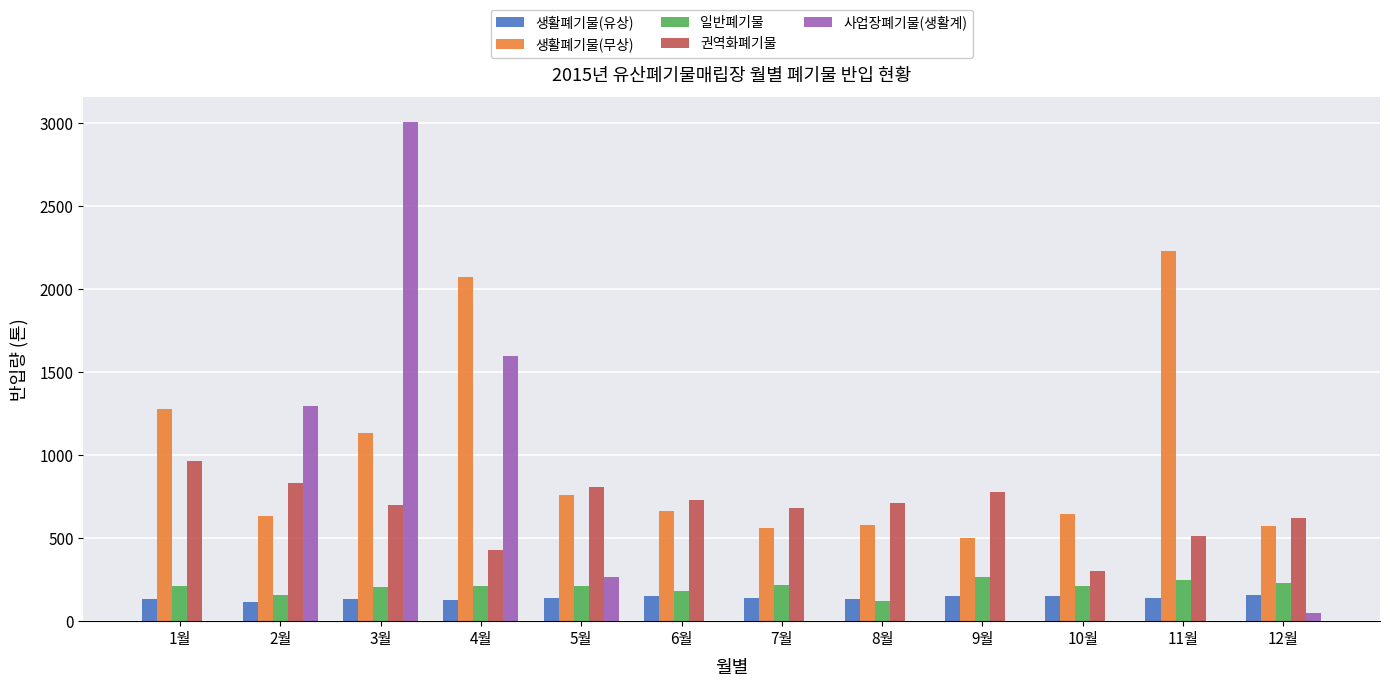

What is the sum of all 생활폐기물(유상) values?

1675.4